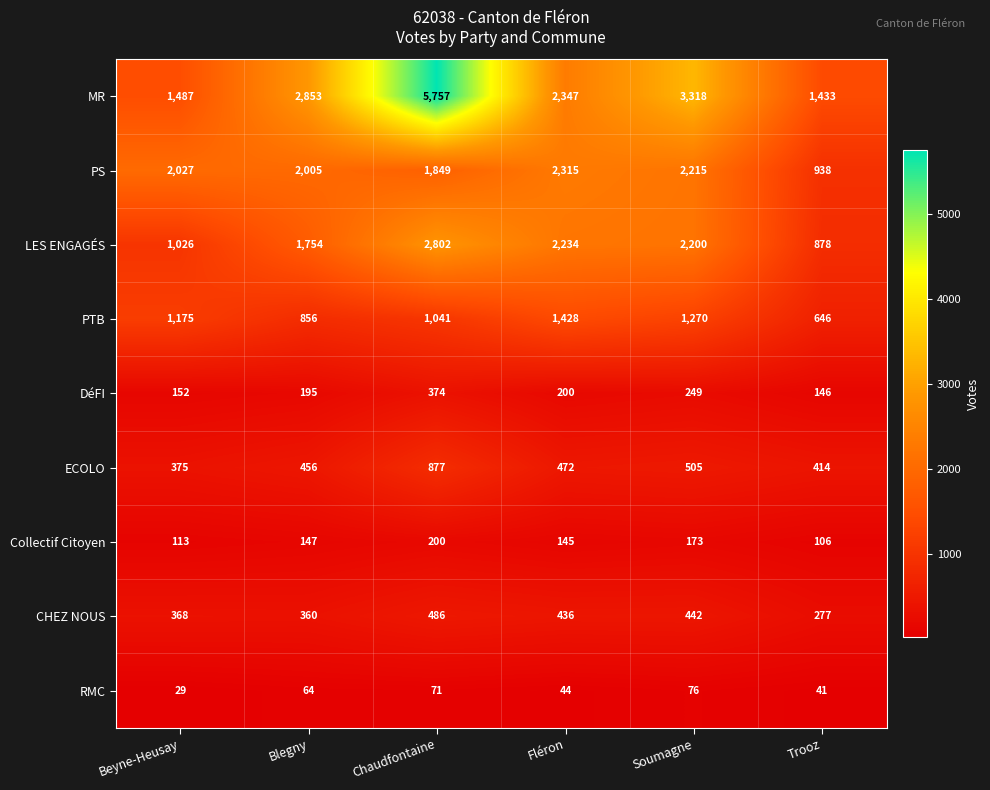

What is the sum of all ECOLO values?

3099